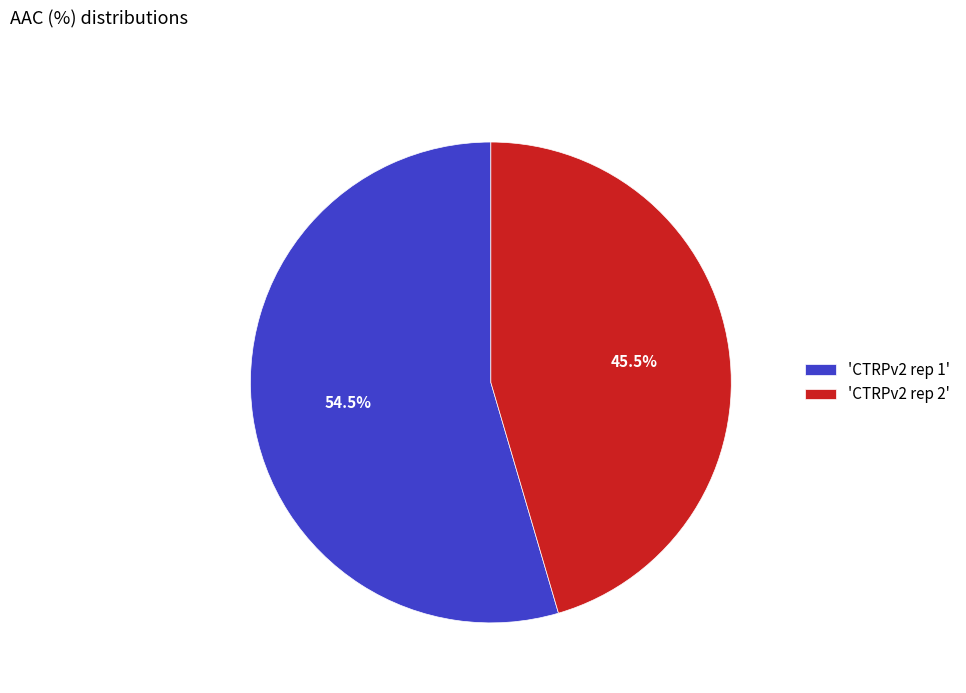

What is the ratio of the value at 'CTRPv2 rep 1' to the value at 'CTRPv2 rep 2'?

1.2